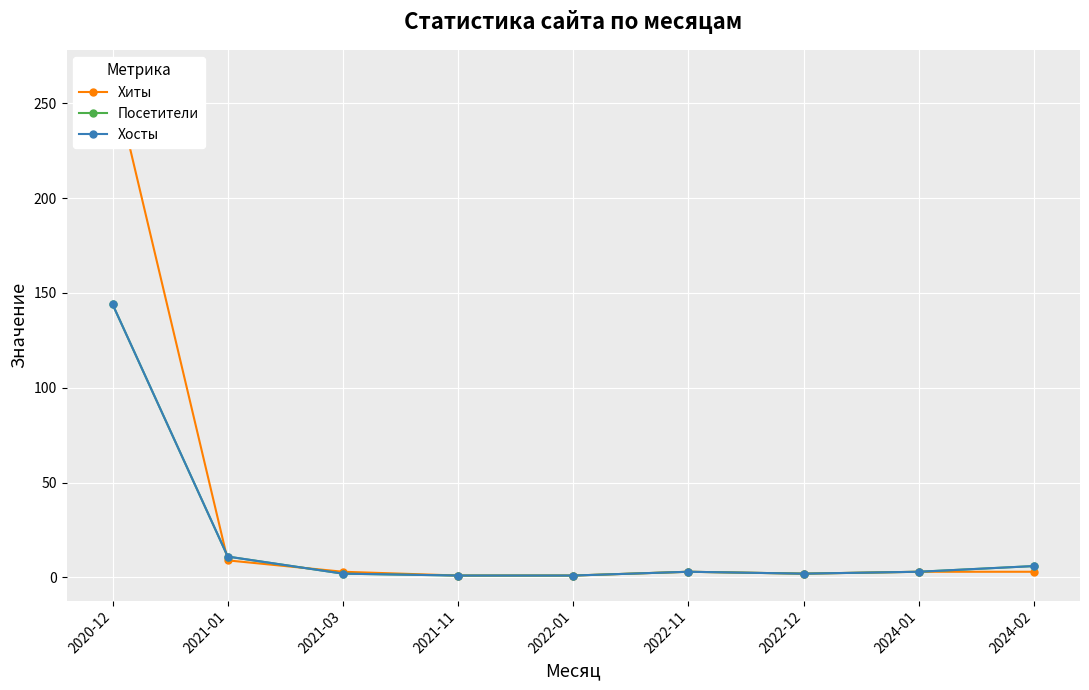

How many intersections are there between Хиты and Посетители?

2